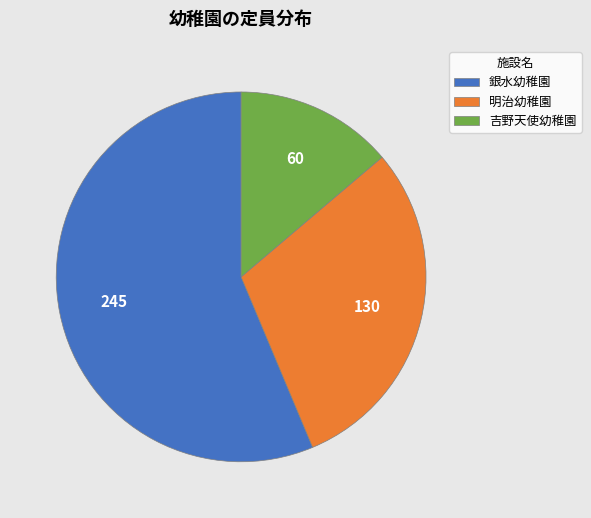

Which category accounts for the majority?

銀水幼稚園